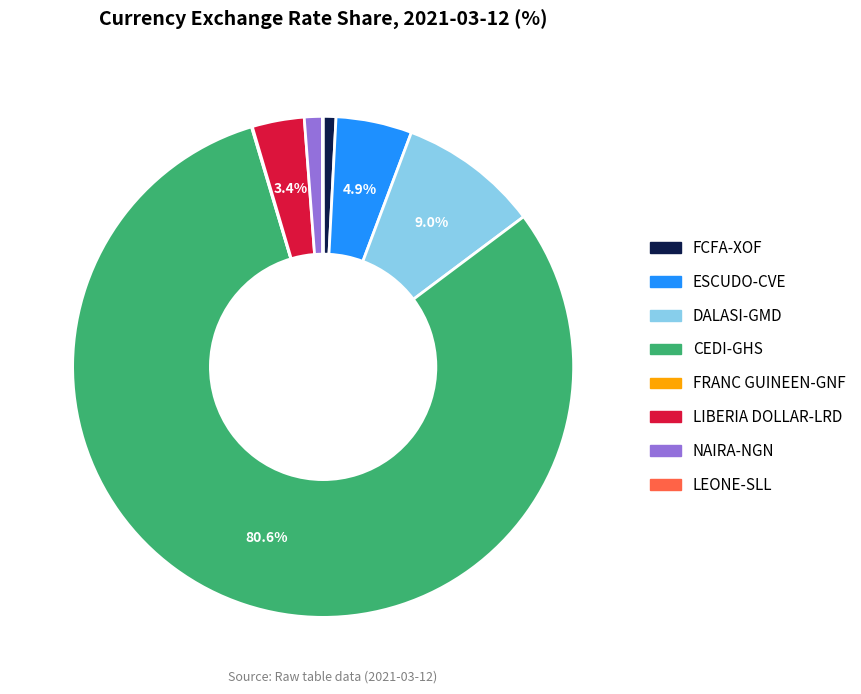

What portion of the pie excludes ESCUDO-CVE?

95.1%